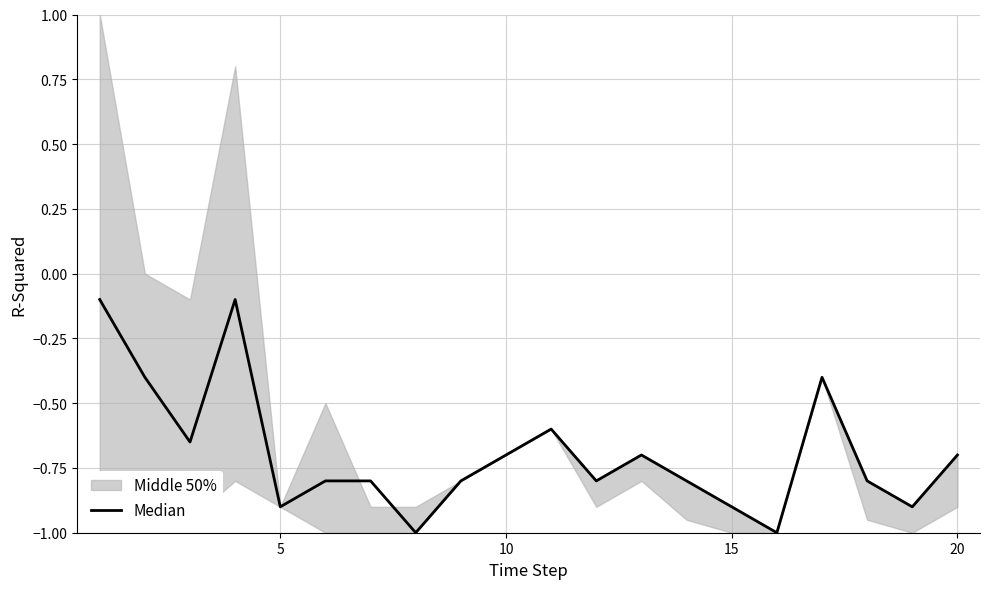

Is this an area chart (filled region under the line)?

No